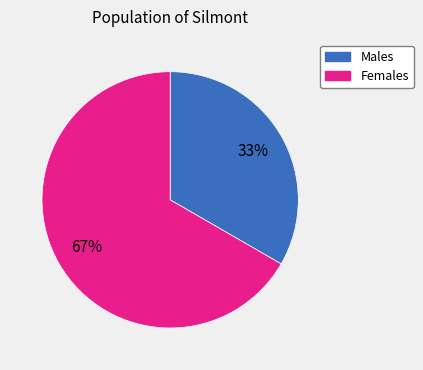

To the nearest percent, what is the average slice percentage?

50%